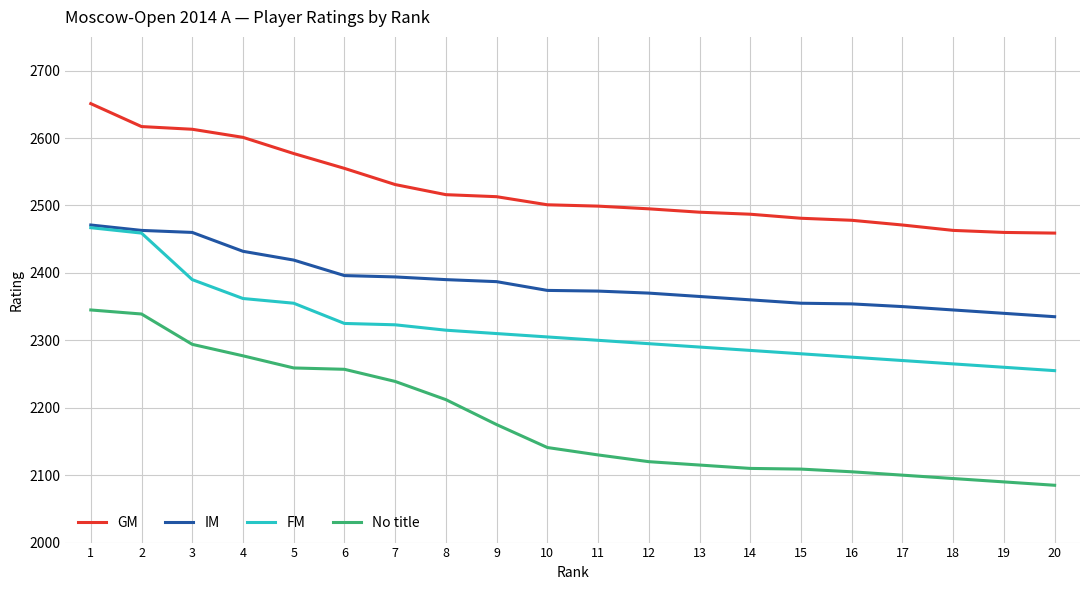

Rank the series at 3 from highest to lowest value.

GM, IM, FM, No title